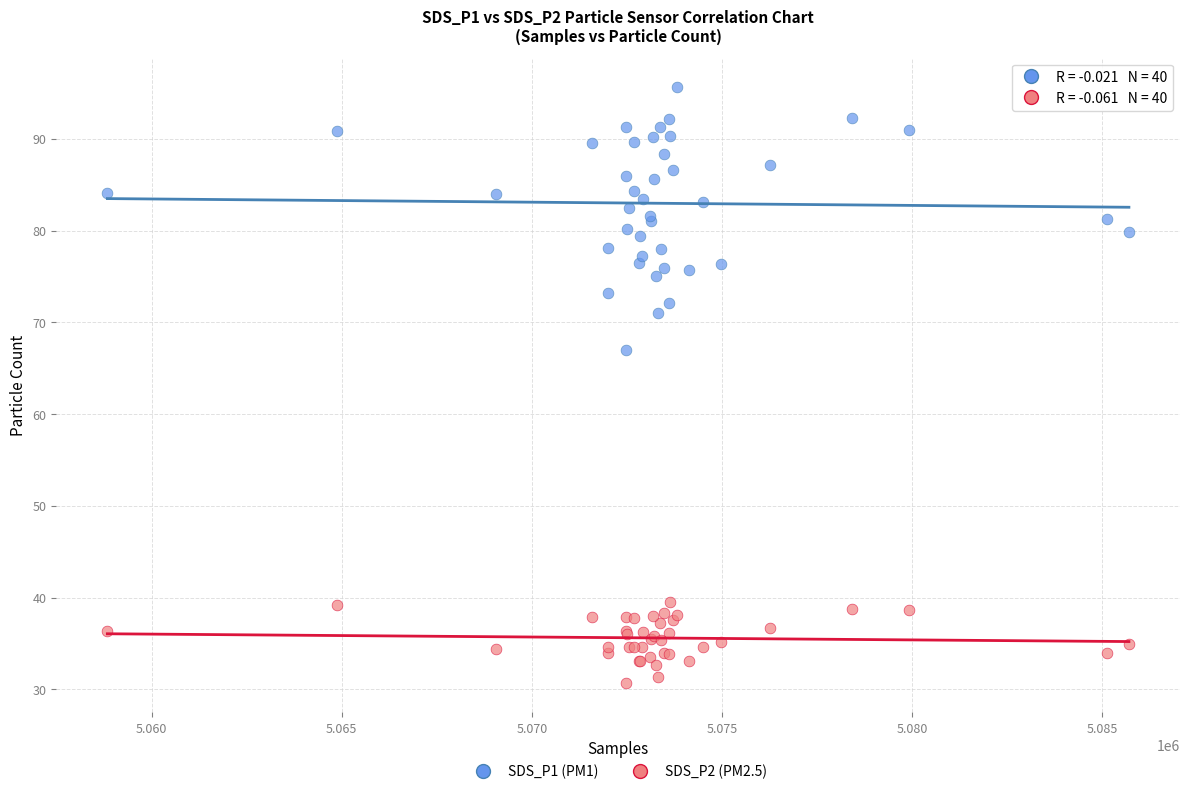

Which series reaches the maximum Y coordinate?

SDS_P1 (PM1)